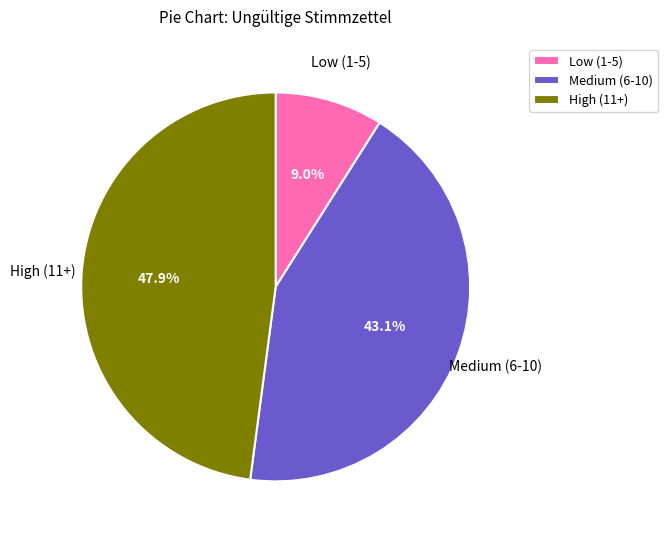

Do Medium (6-10) and High (11+) together represent more than half of the pie?

Yes